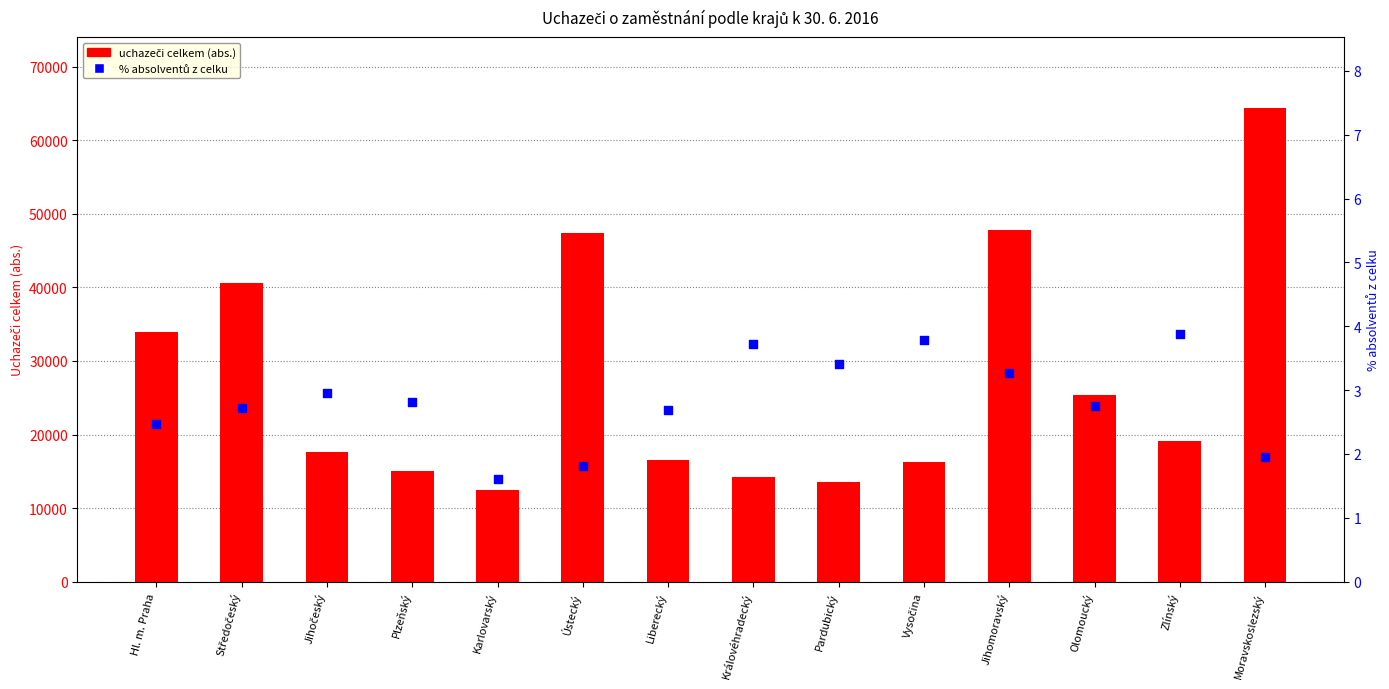

At which category is the sum across all series the highest?

Moravskoslezský